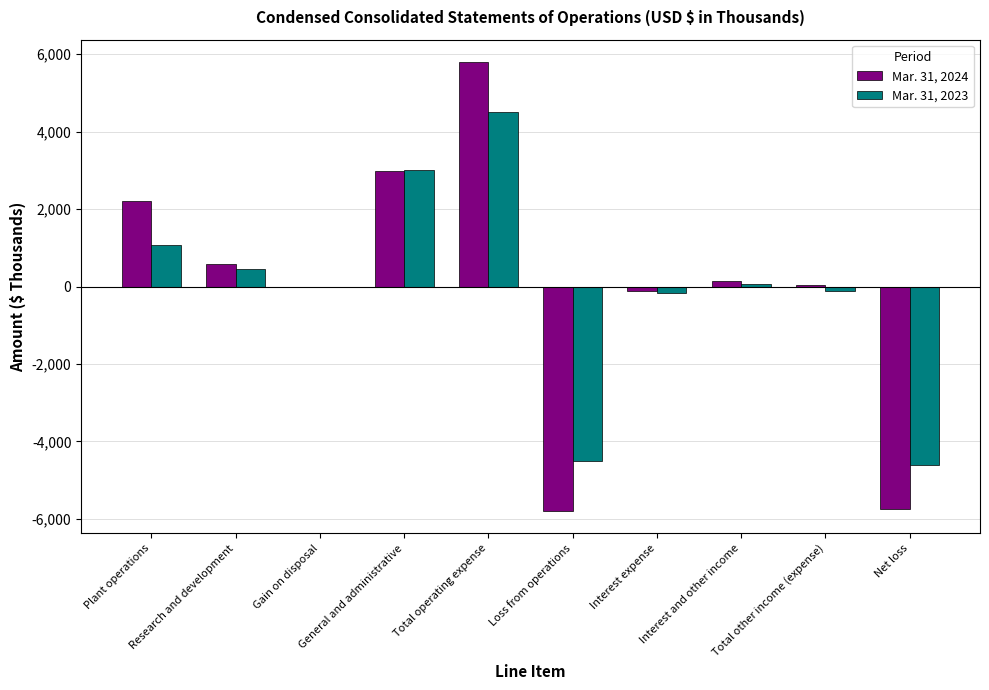

Is it true that Mar. 31, 2024 equals 2209 at Plant operations?

True